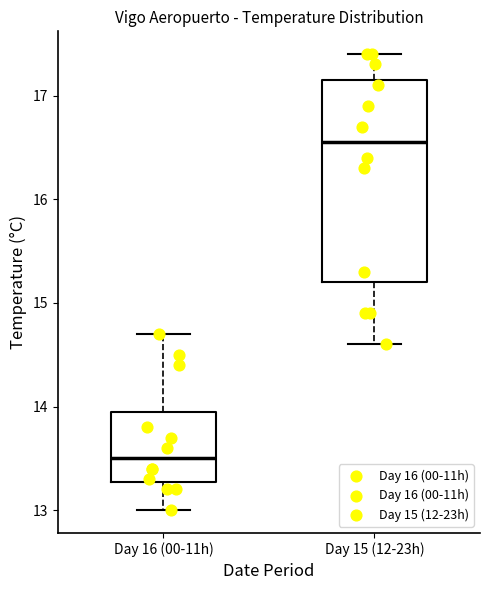

Which box has the highest median line?

Day 15 (12-23h)